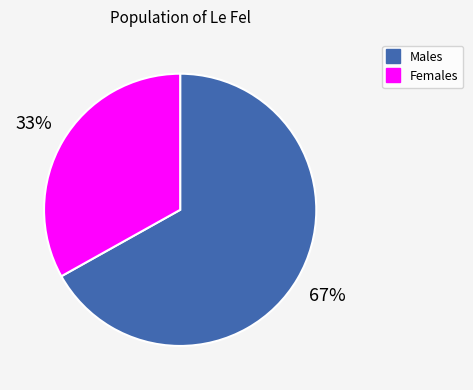

Is there a majority slice in this chart?

Yes